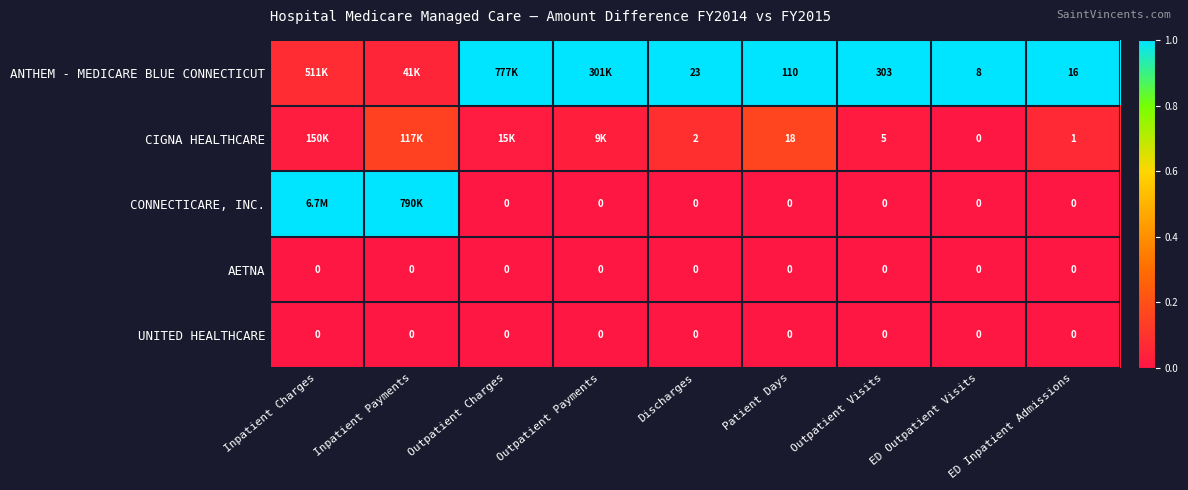

Which category has the highest value in the CONNECTICARE, INC. series?

Inpatient Charges